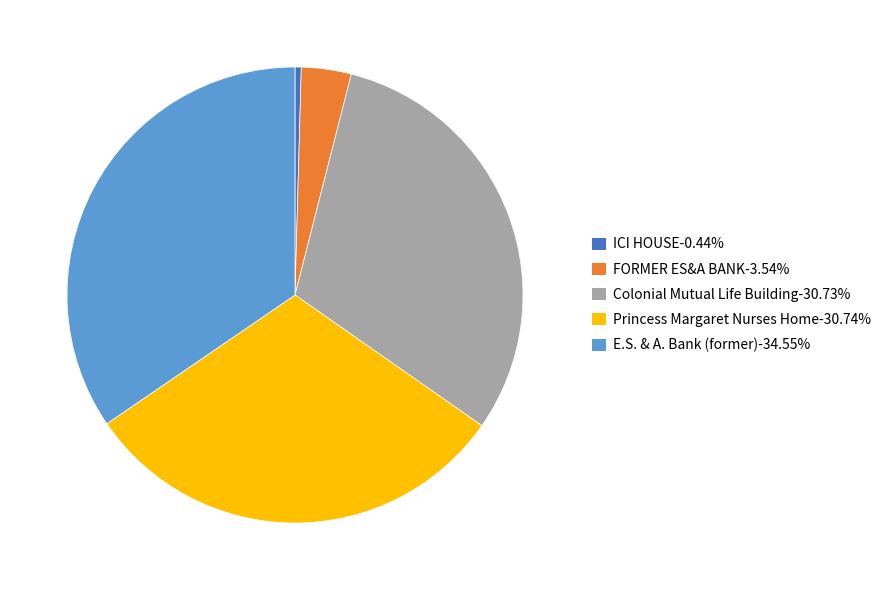

Between FORMER ES&A BANK and Colonial Mutual Life Building, which is larger?

Colonial Mutual Life Building